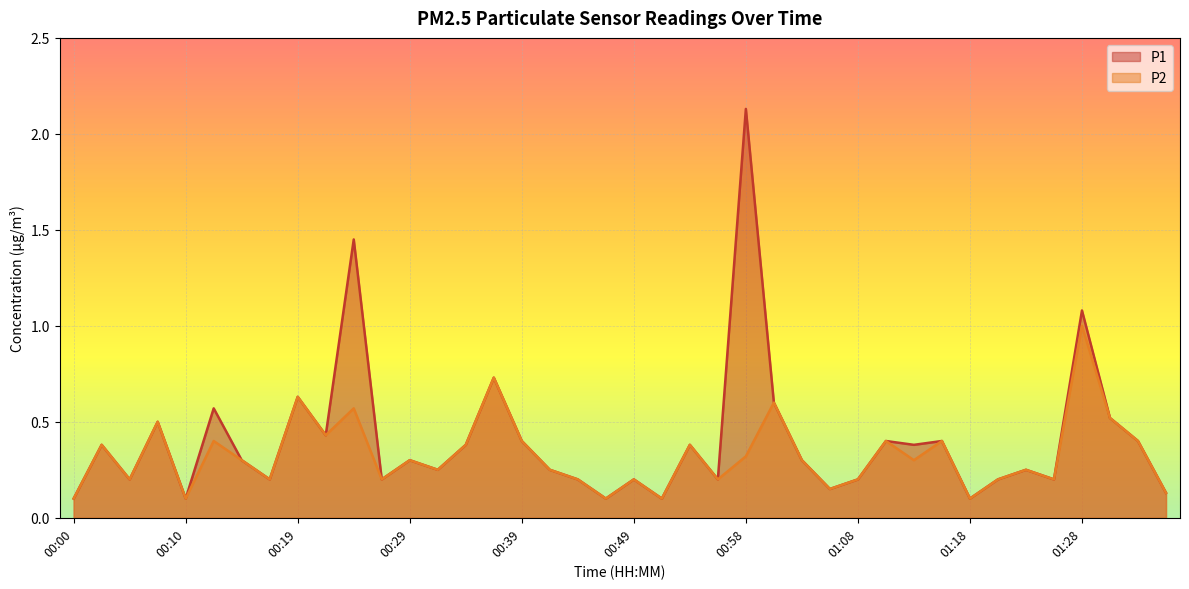

What is the average value of the P1 series?

0.4